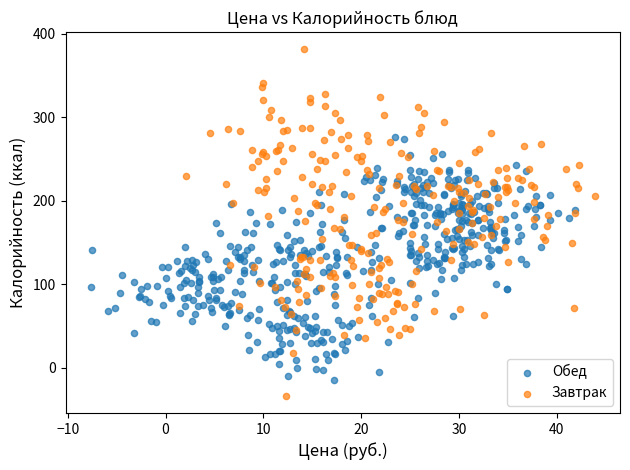

Which series reaches the maximum Y coordinate?

Завтрак